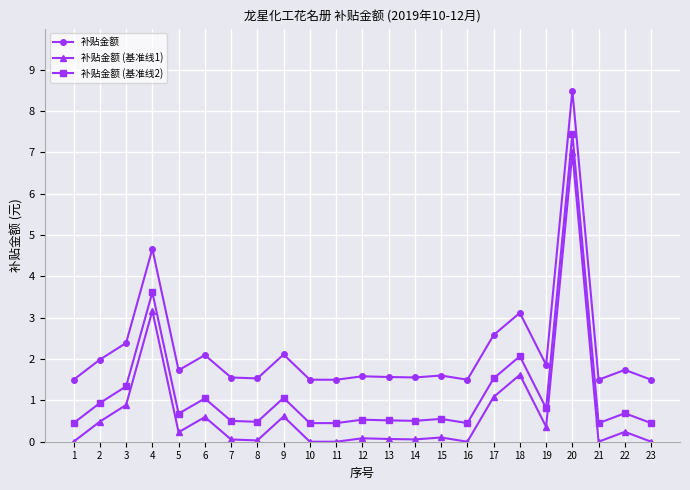

What is the difference between the second highest and second lowest values in the 补贴金额 (基准线1) series?

3.2